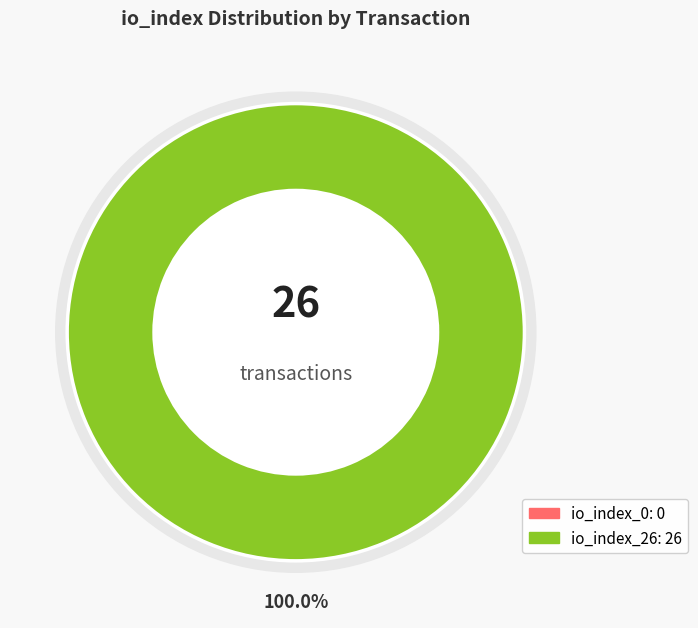

How many slices are in this pie chart?

2